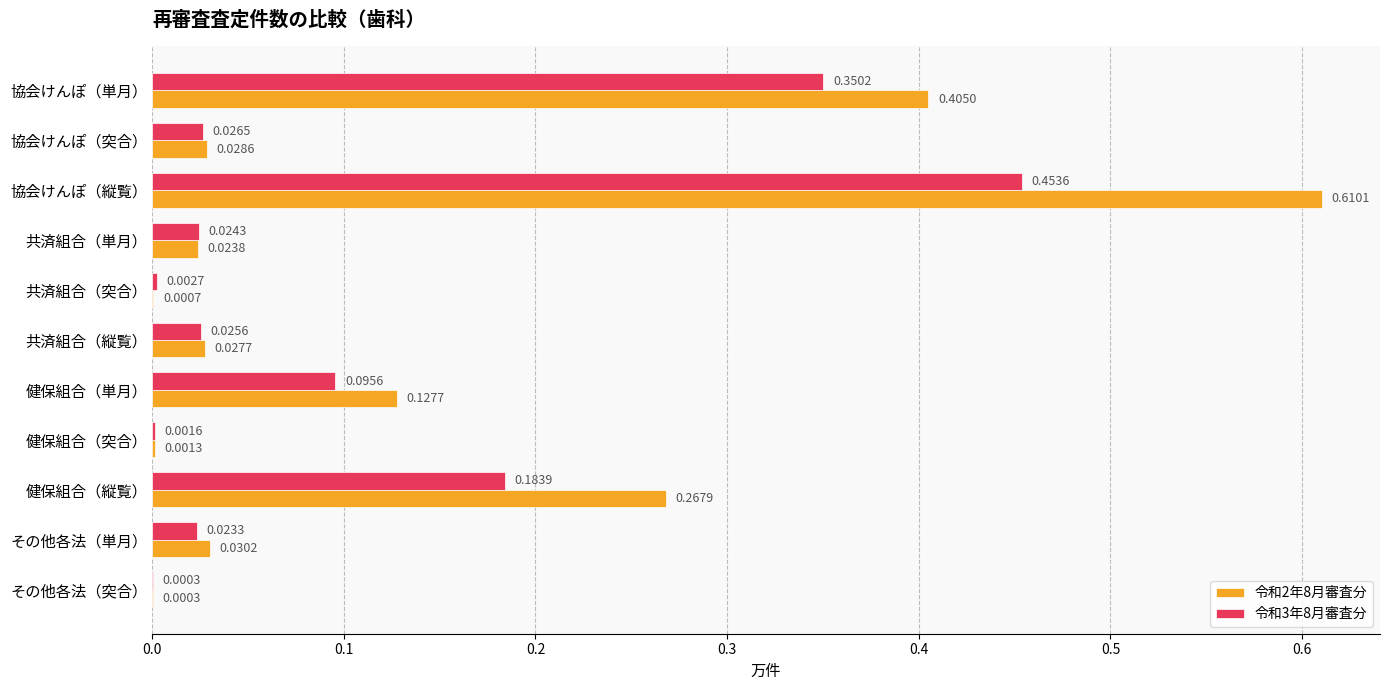

At which category is the sum across all series the highest?

協会けんぽ（縦覧）